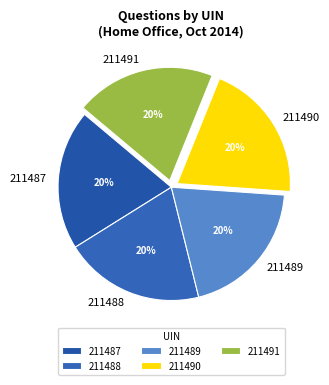

To the nearest percent, what portion does 211489 represent?

20%